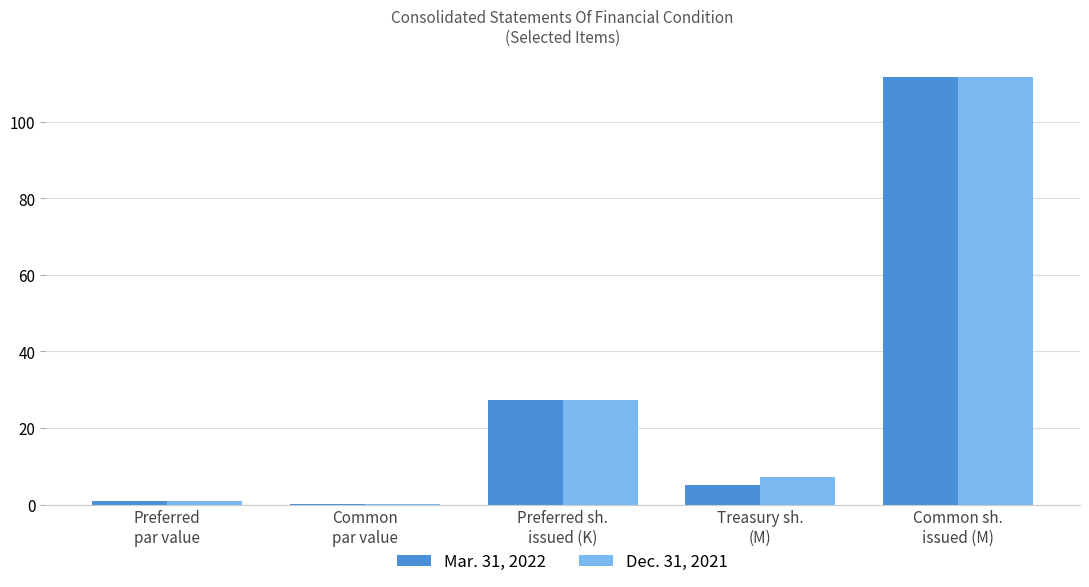

What is the maximum value shown in the chart?

111.7